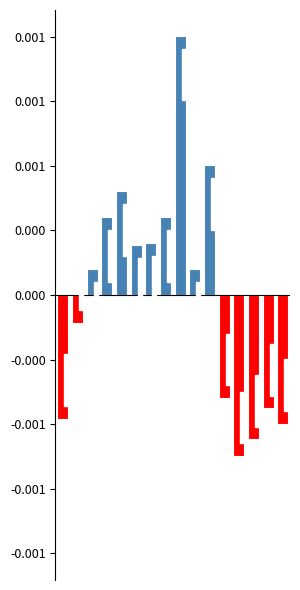

Does the chart contain any negative values?

Yes